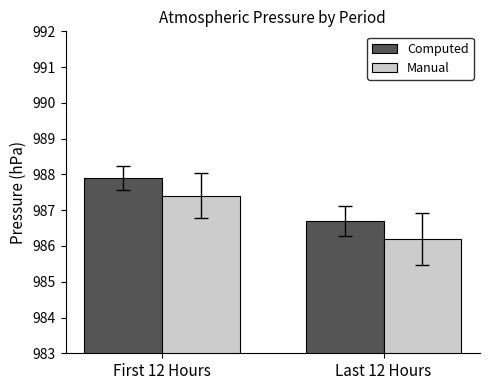

Reading right to left, what are all the values shown in this chart?

Computed: 986.7	987.9
Manual: 986.2	987.4